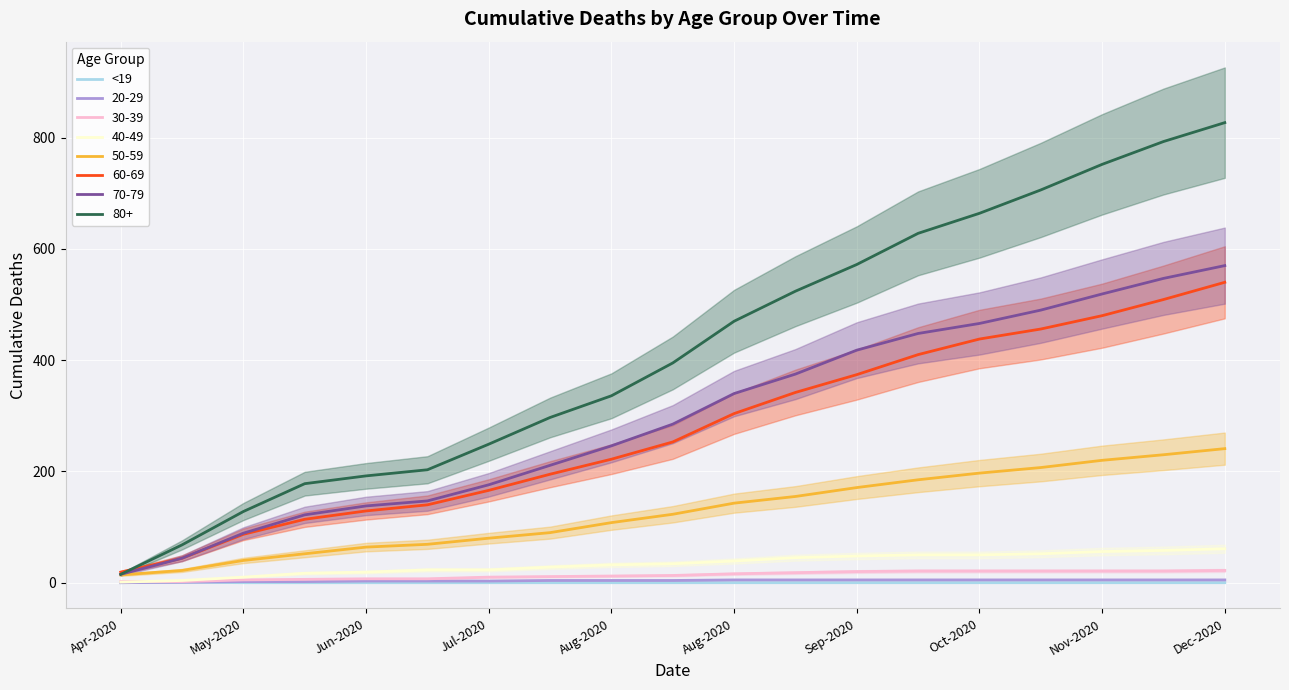

Where is the first local maximum?

May-2020